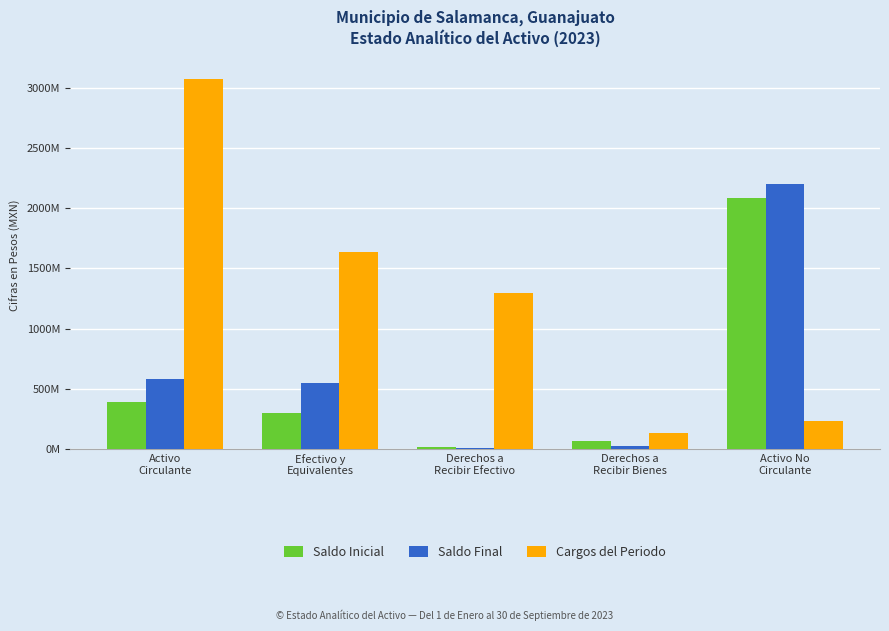

Which series has the largest total across all categories?

Cargos del Periodo